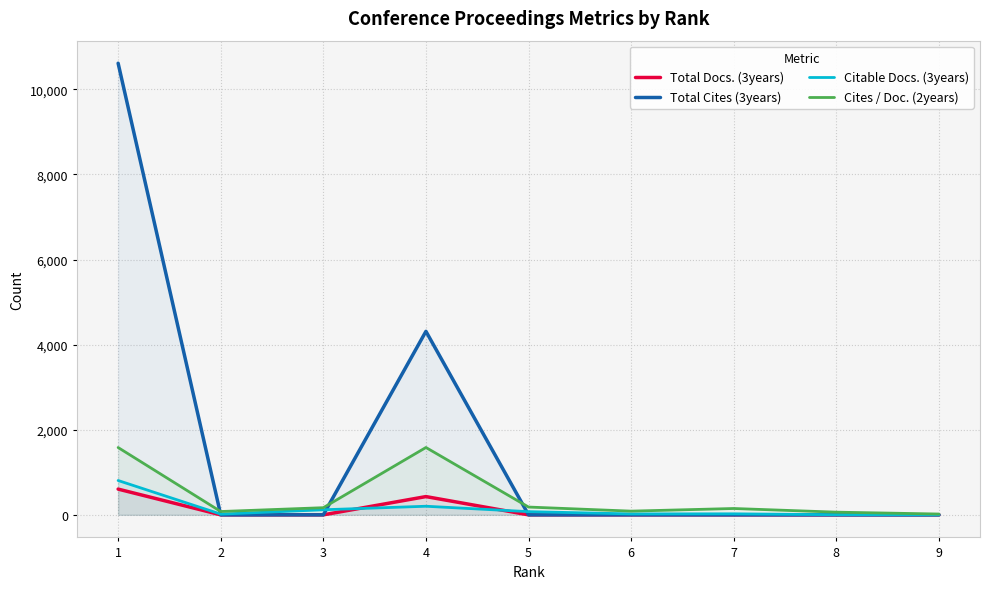

Which category has the highest value in the Cites / Doc. (2years) series?

4